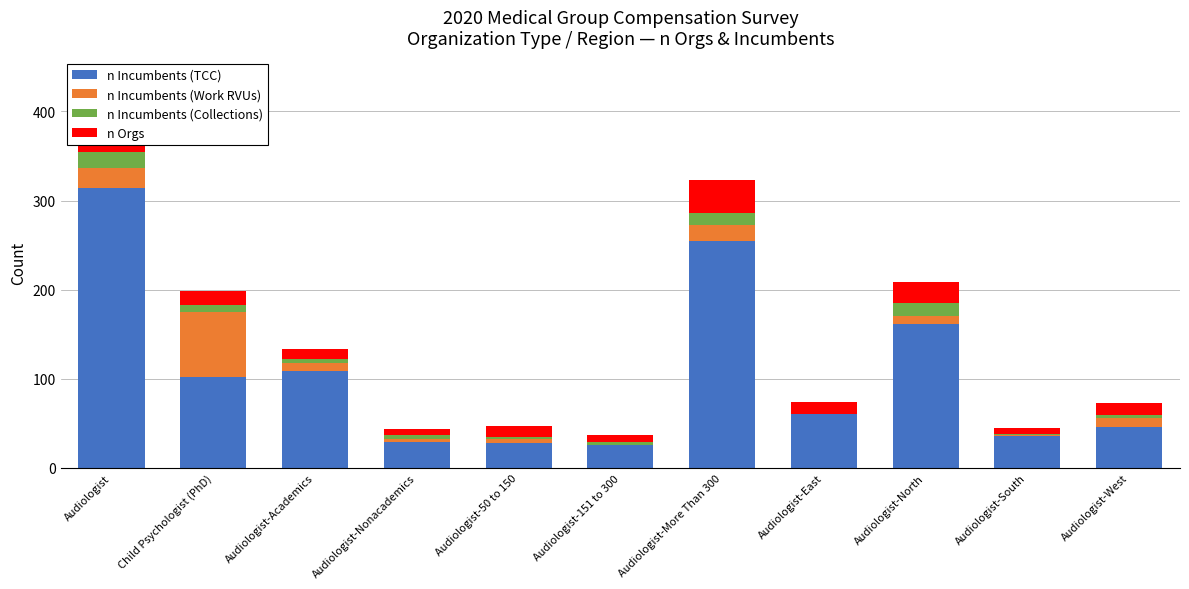

Is it true that n Incumbents (Collections) equals 5 at Audiologist-Nonacademics?

True